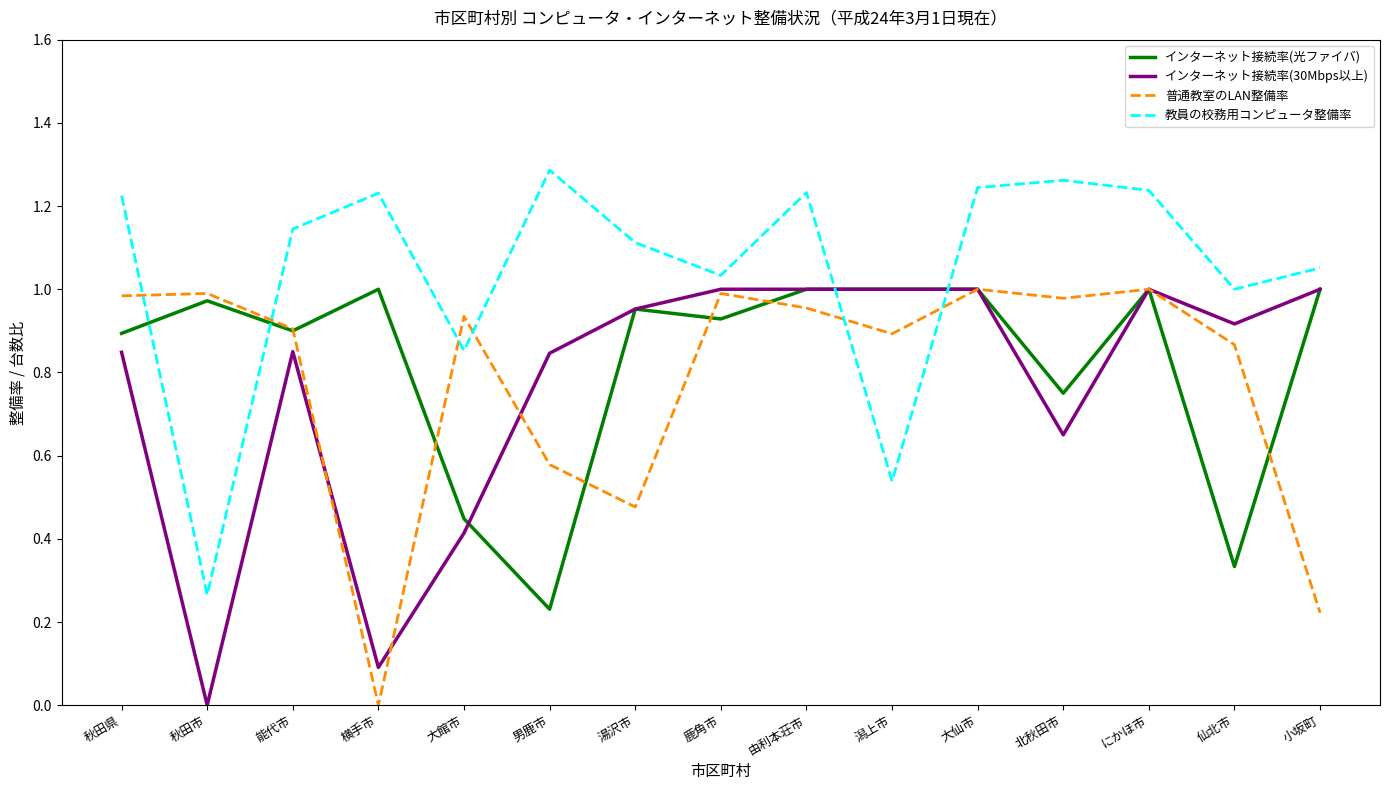

Between 由利本荘市 and 北秋田市, which series saw the biggest shift?

インターネット接続率(30Mbps以上)